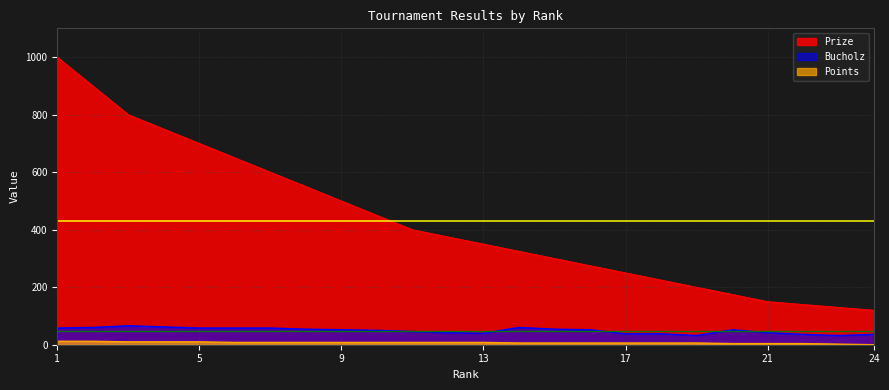

Is the value of Bucholz at 13 greater than the value of Points at 5?

Yes